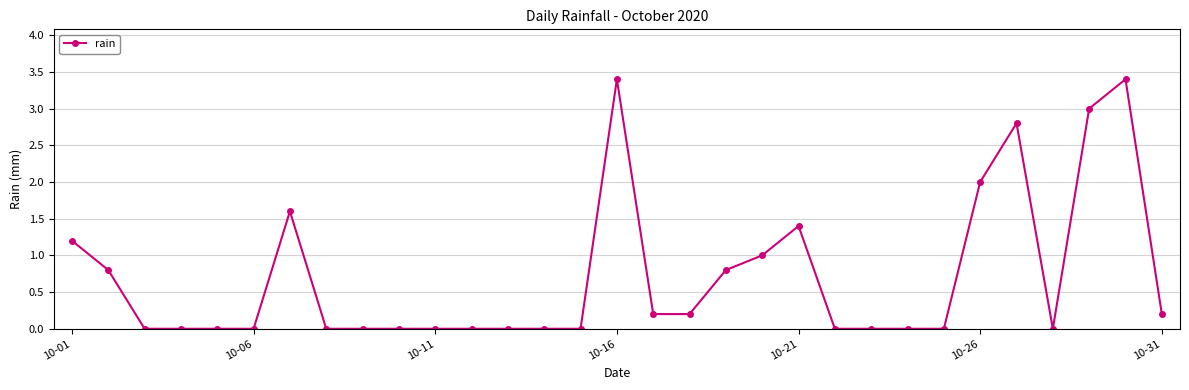

What is the sum of all values?

22.0